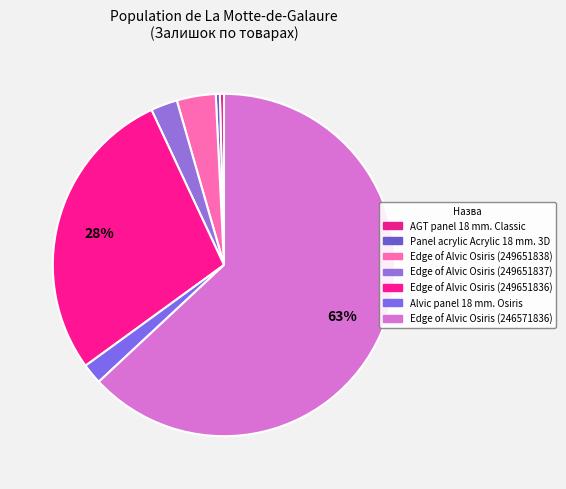

Which slice represents more than half of the pie?

Edge of Alvic Osiris (246571836)